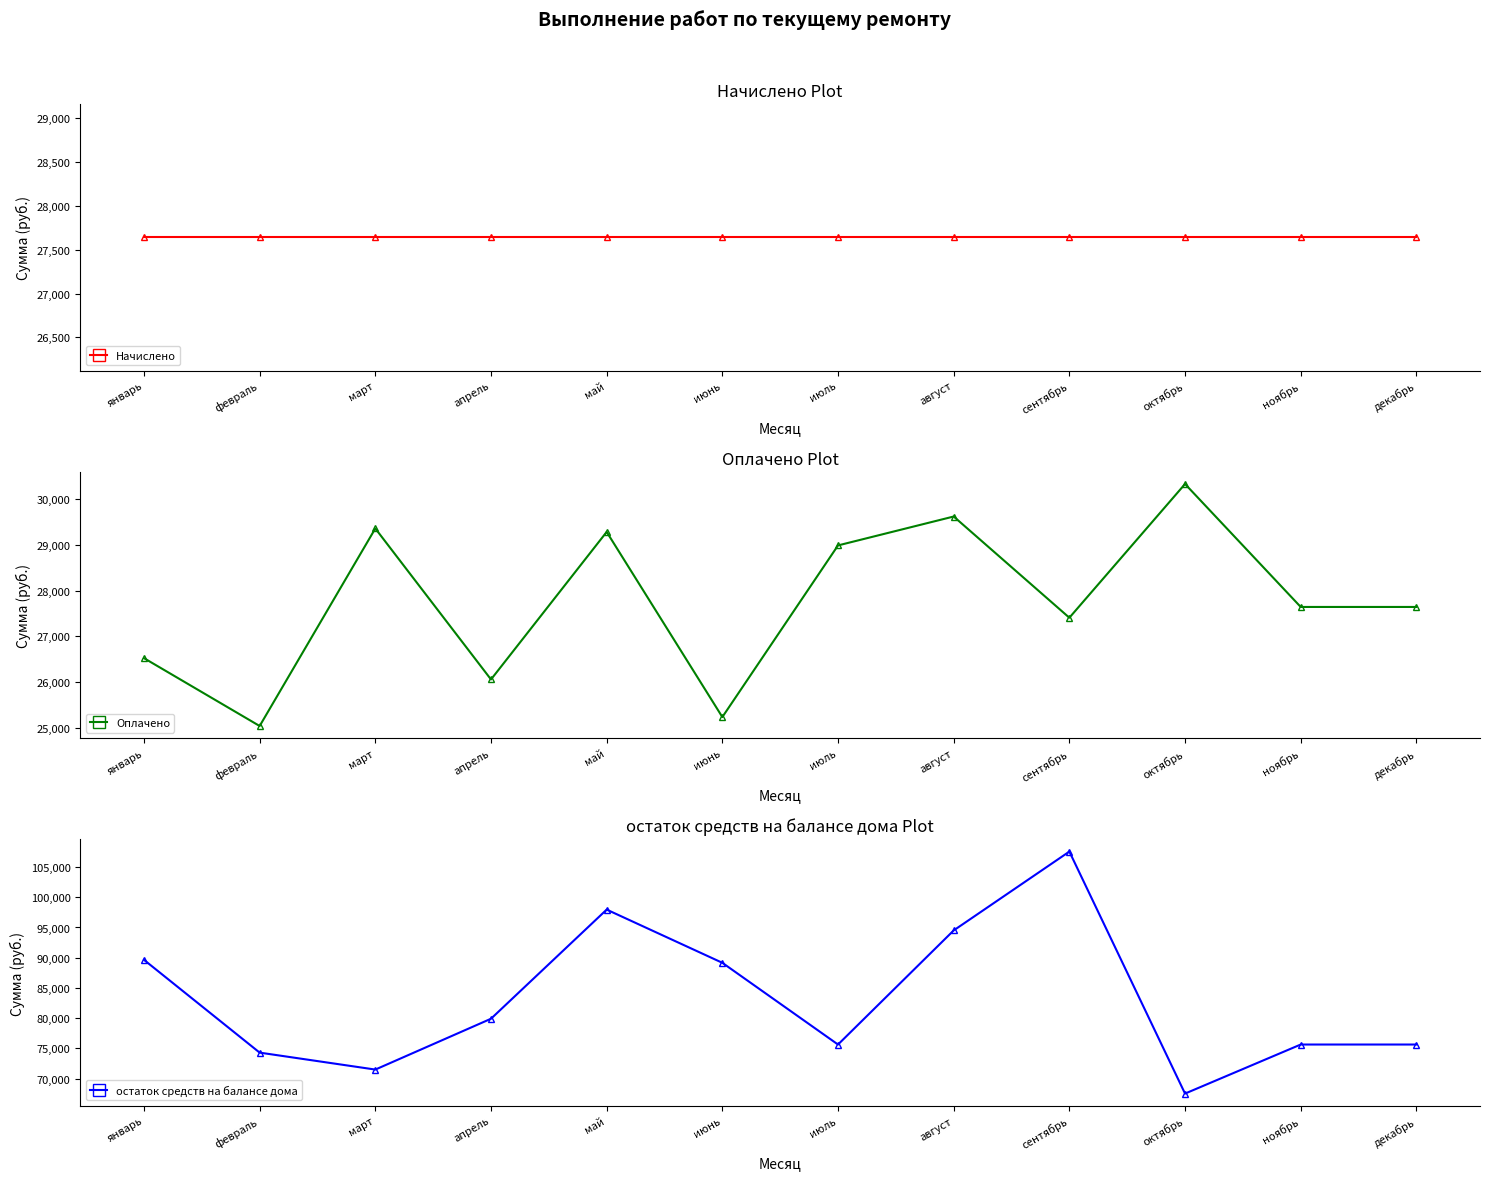

What are all the series names shown in the legend?

Начислено, Оплачено, остаток средств на балансе дома